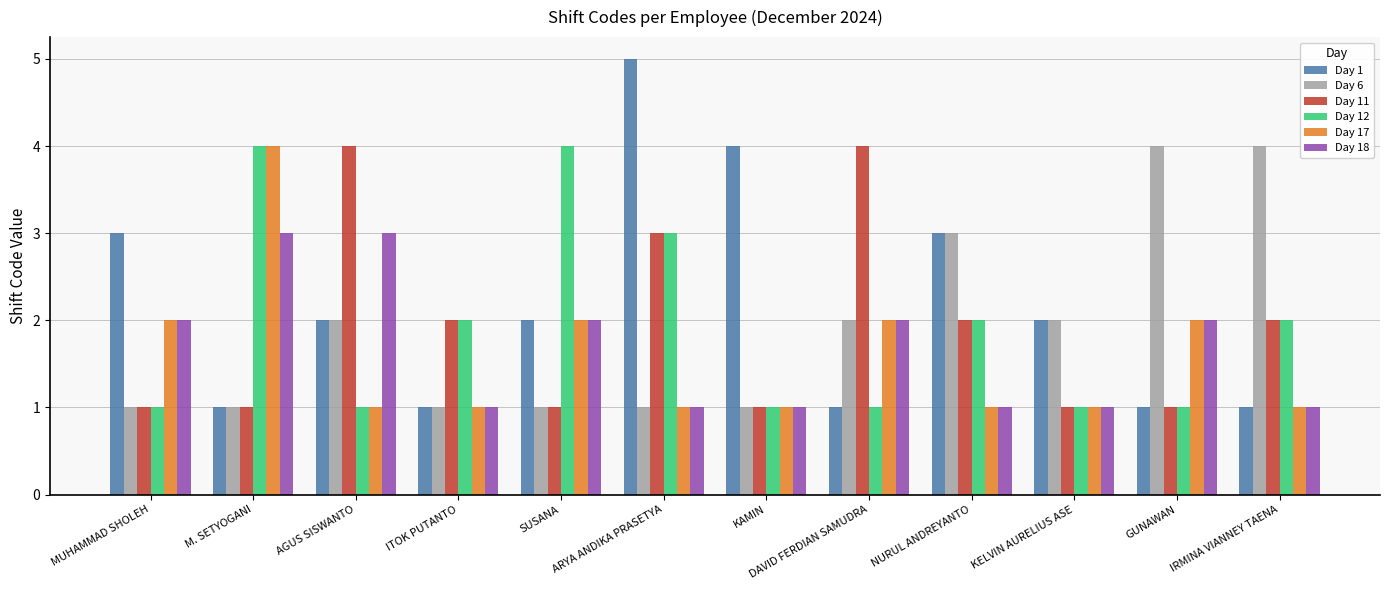

What is the difference between the maximum and minimum values in the Day 6 series?

3